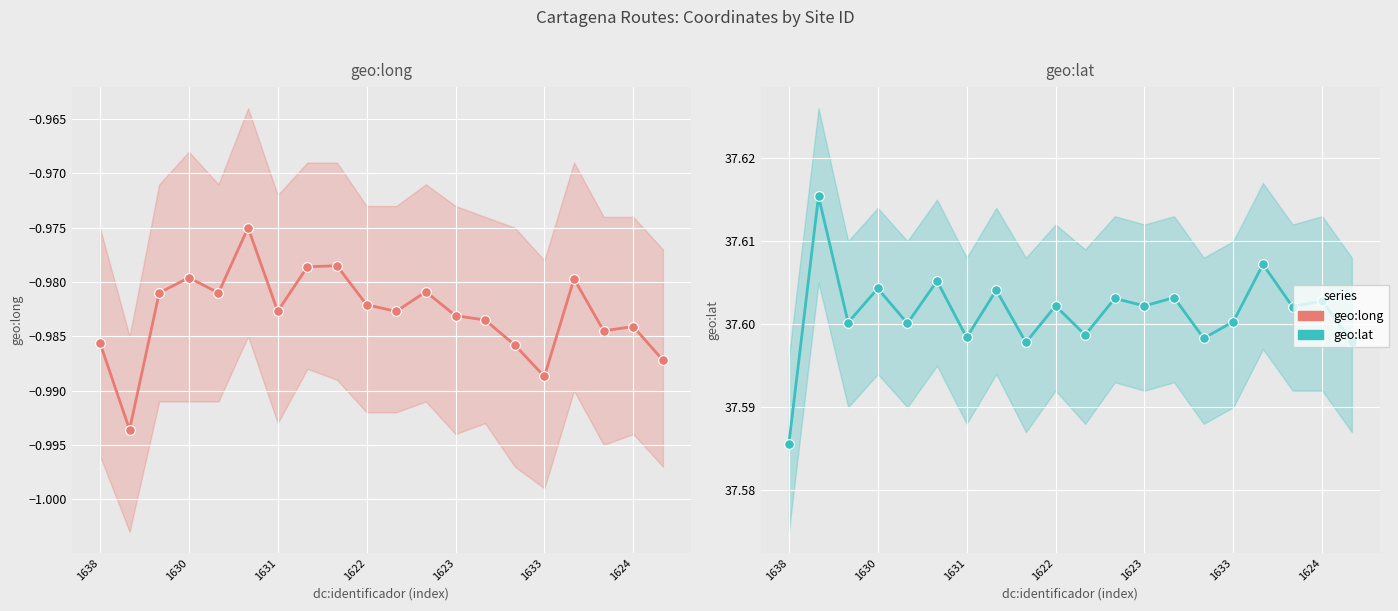

Reading right to left, what are all the values shown in this chart?

geo:long: -1.0	-1.0	-1.0	-1.0	-1.0	-1.0	-1.0	-1.0	-1.0	-1.0	-1.0	-1.0	-1.0	-1.0	-1.0	-1.0	-1.0	-1.0	-1.0	-1.0
geo:lat: 37.6	37.6	37.6	37.6	37.6	37.6	37.6	37.6	37.6	37.6	37.6	37.6	37.6	37.6	37.6	37.6	37.6	37.6	37.6	37.6